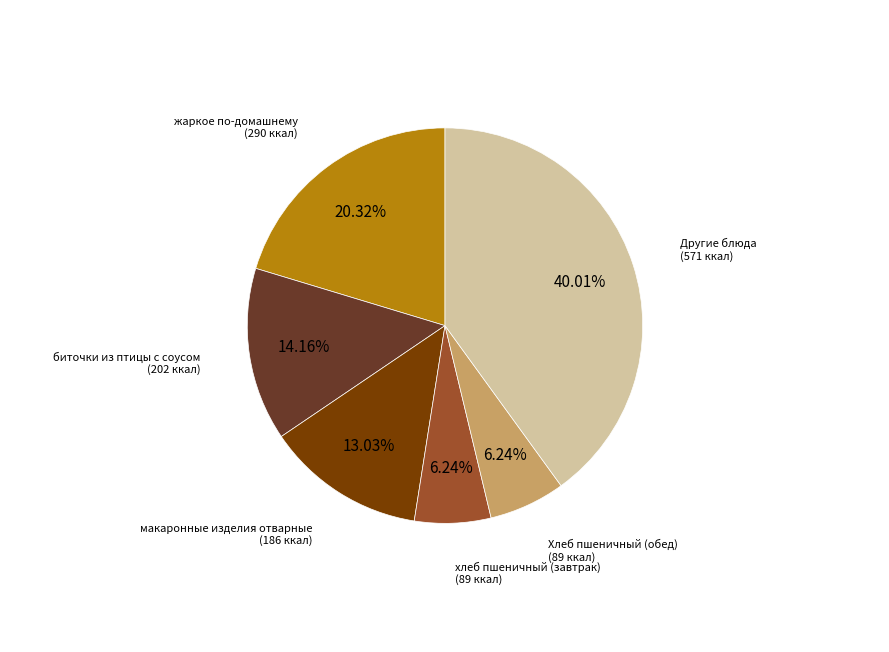

Is there any slice that represents more than half of the pie?

No